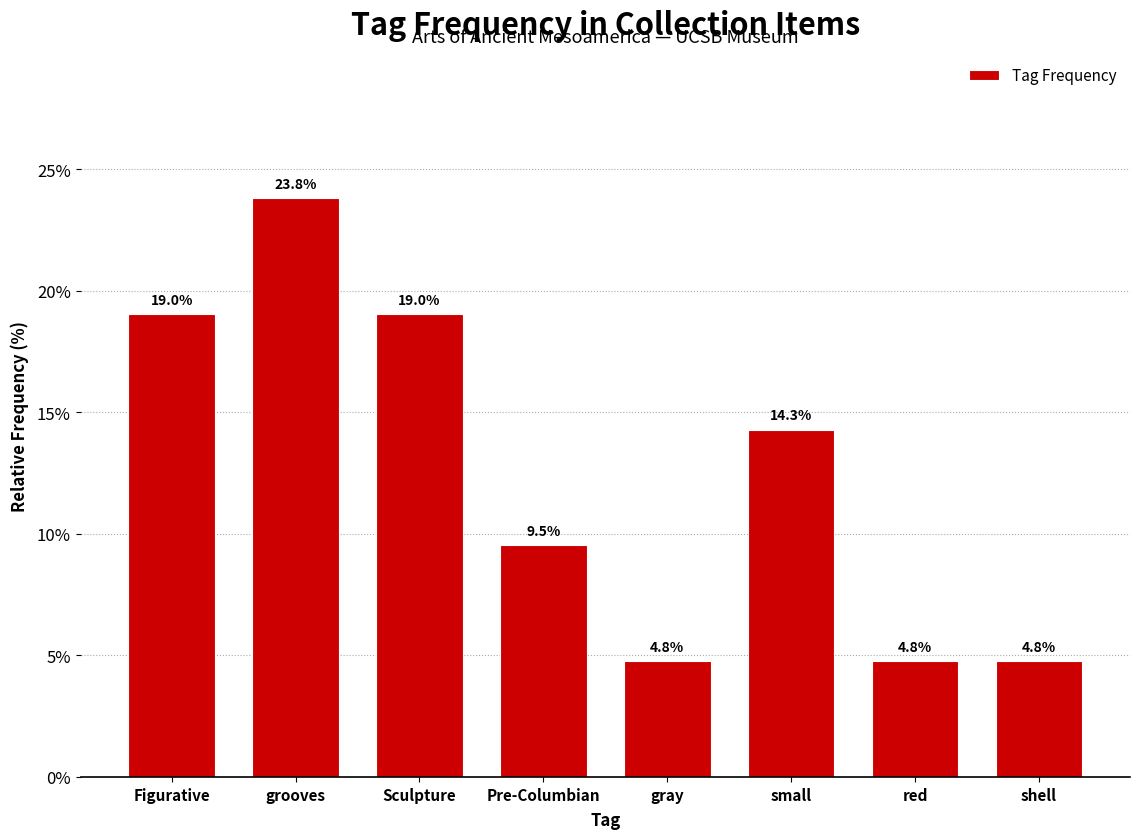

What is the ratio of the value at gray to the value at Pre-Columbian?

0.5